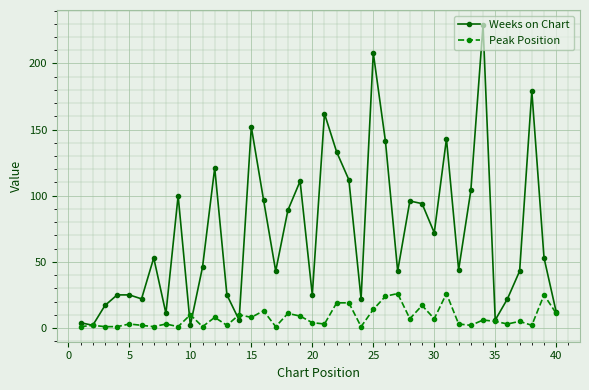

Which series has the largest total across all categories?

Weeks on Chart